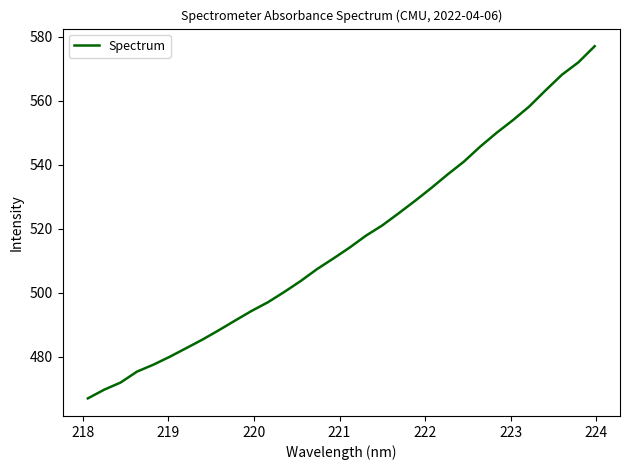

What is the difference between the maximum and minimum values?

109.9